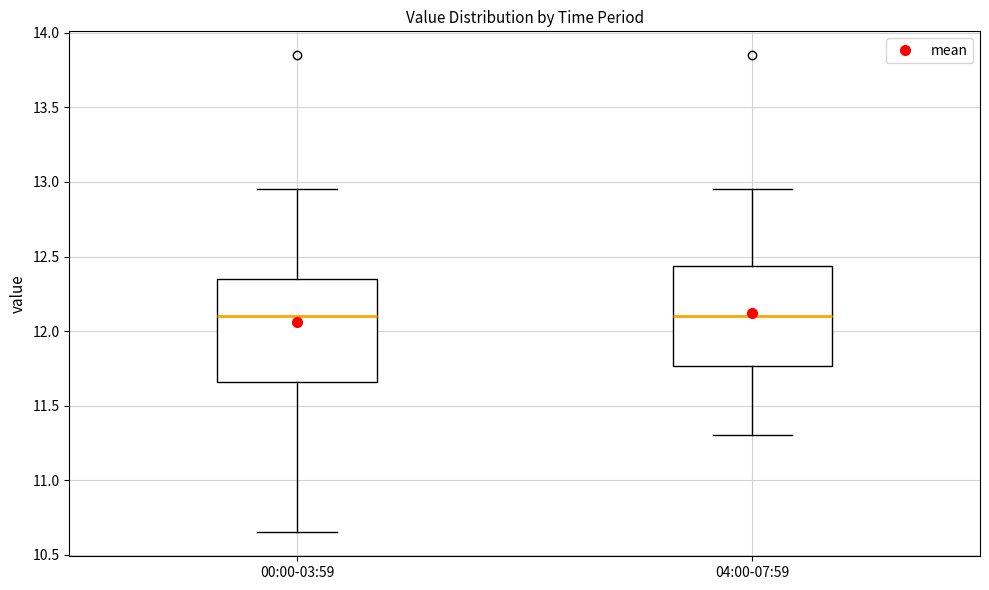

Reading left to right, read every box against the y-axis: the position of its median line, the range the box covers, and the ends of its whiskers. The values are not printed on the chart, so give them approximately, as read against the axis.

00:00-03:59: median 12.10, box 11.65 to 12.35, whiskers 10.65 to 12.95
04:00-07:59: median 12.10, box 11.75 to 12.45, whiskers 11.30 to 12.95